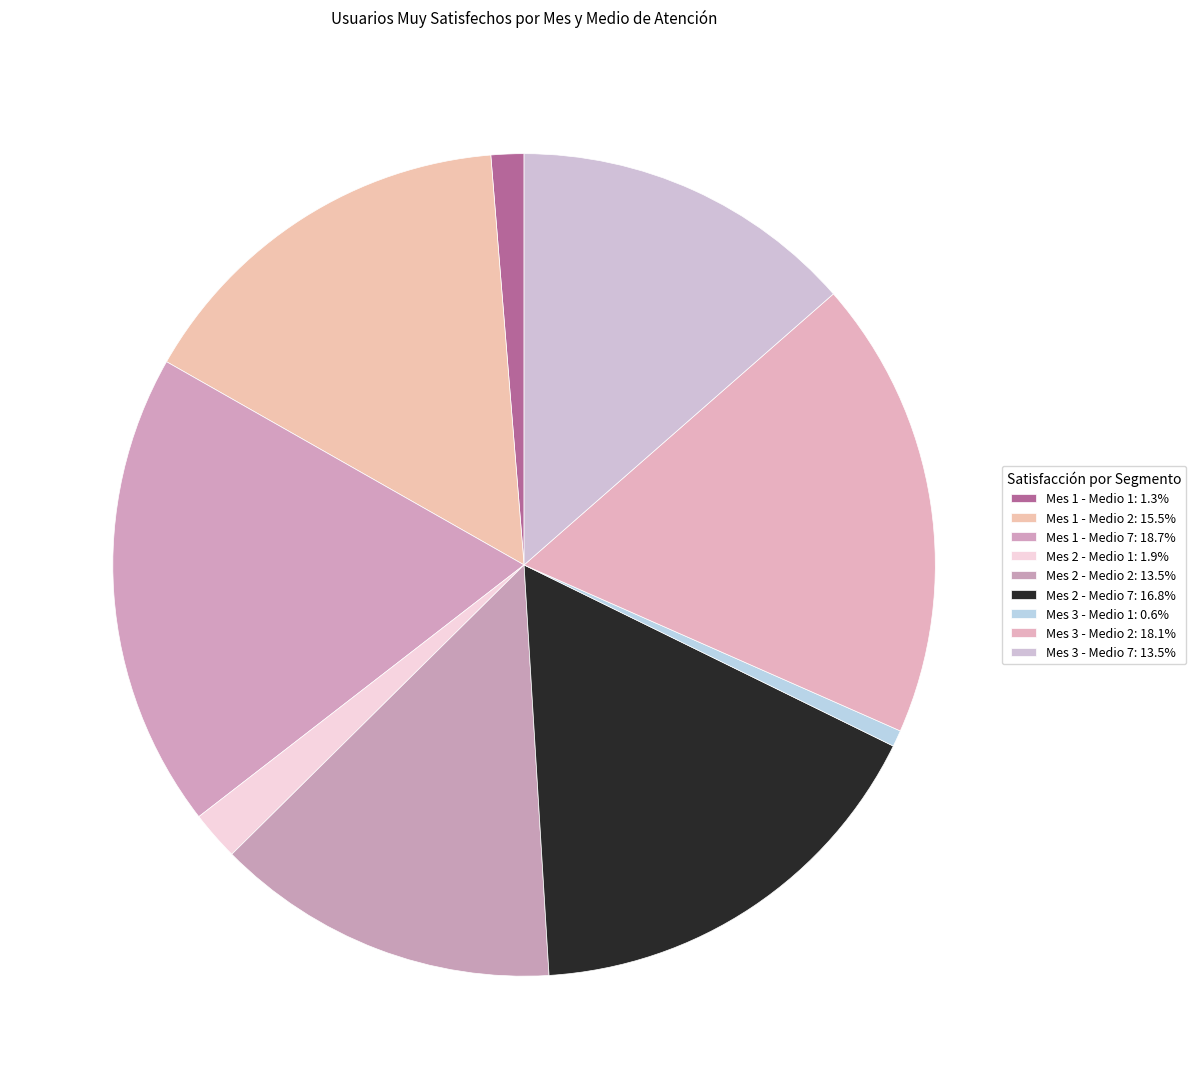

To the nearest percent, what is the difference between the Mes 1 - Medio 7 and Mes 1 - Medio 2 slice percentages?

3%